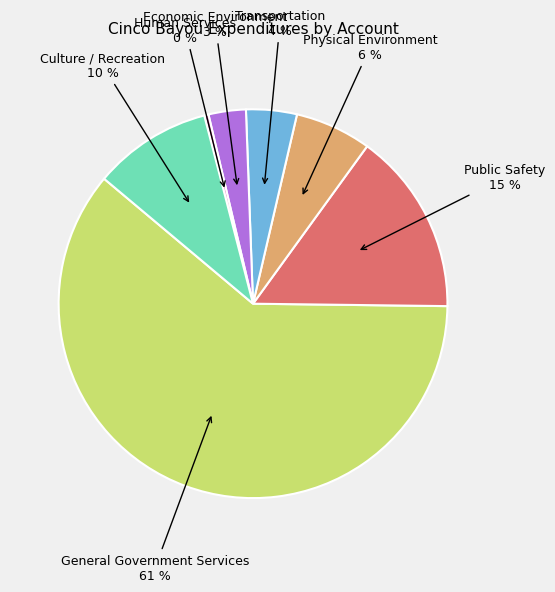

Is there a majority slice in this chart?

Yes